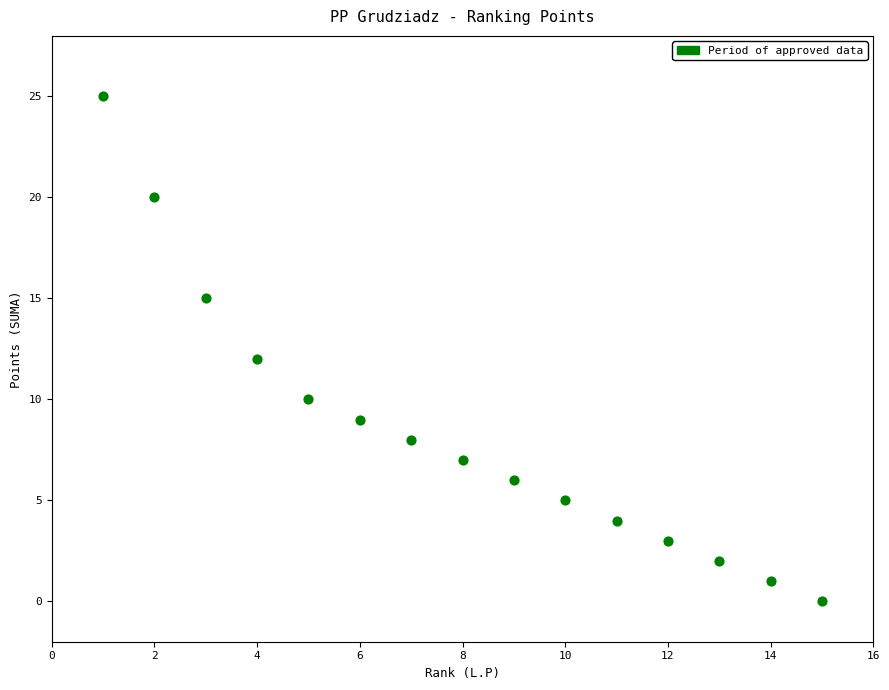

What is the range of Y values (max minus min)?

25